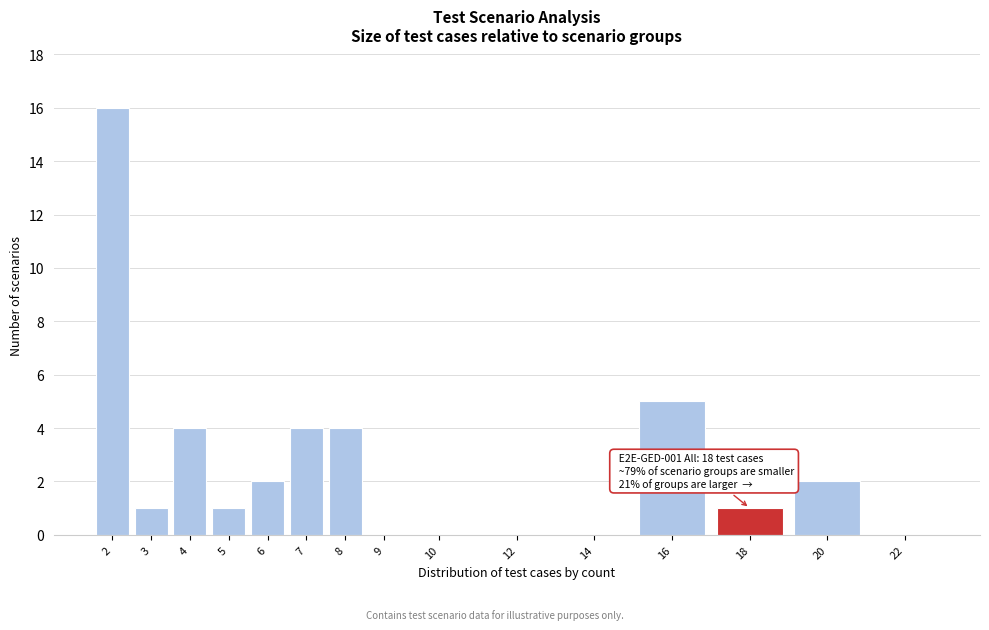

Reading left to right, extract all data points from this chart.

2=16	3=1	4=4	5=1	6=2	7=4	8=4	9=0	10=0	12=0	14=0	16=5	18=1	20=2	22=0